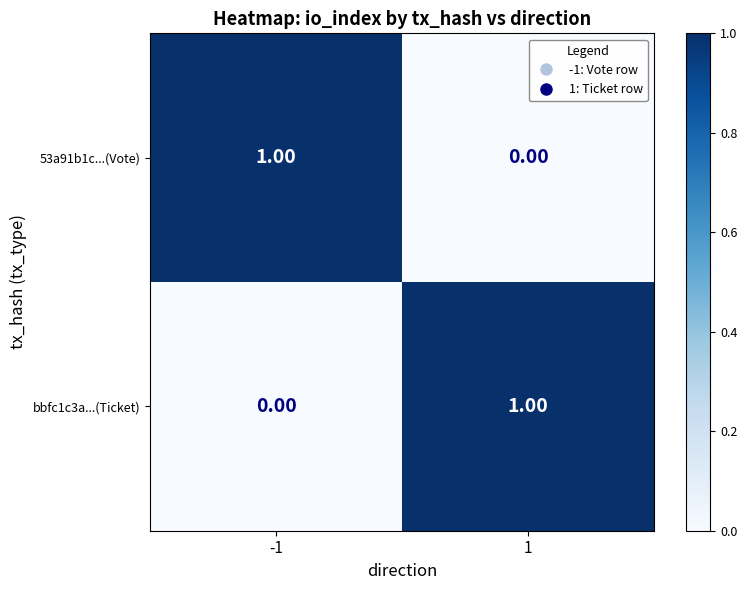

Rank the categories by bbfc1c3a...(Ticket) value from lowest to highest.

-1, 1